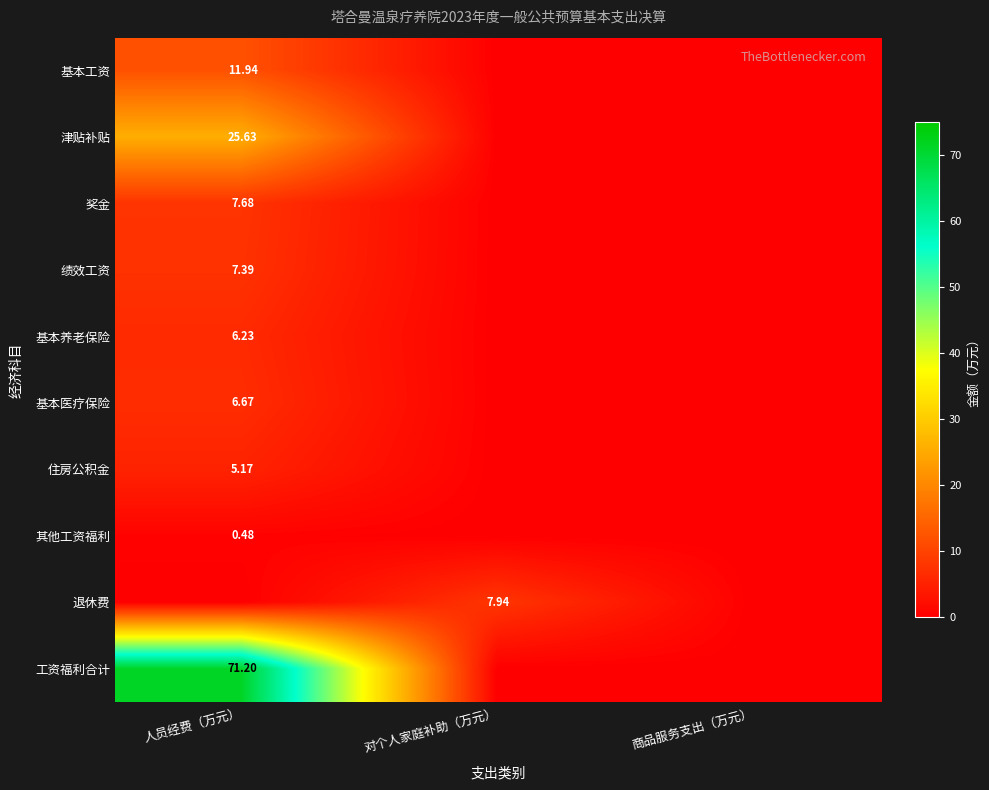

Rank the series by their maximum value, from lowest to highest.

其他工资福利, 住房公积金, 基本养老保险, 基本医疗保险, 绩效工资, 奖金, 退休费, 基本工资, 津贴补贴, 工资福利合计